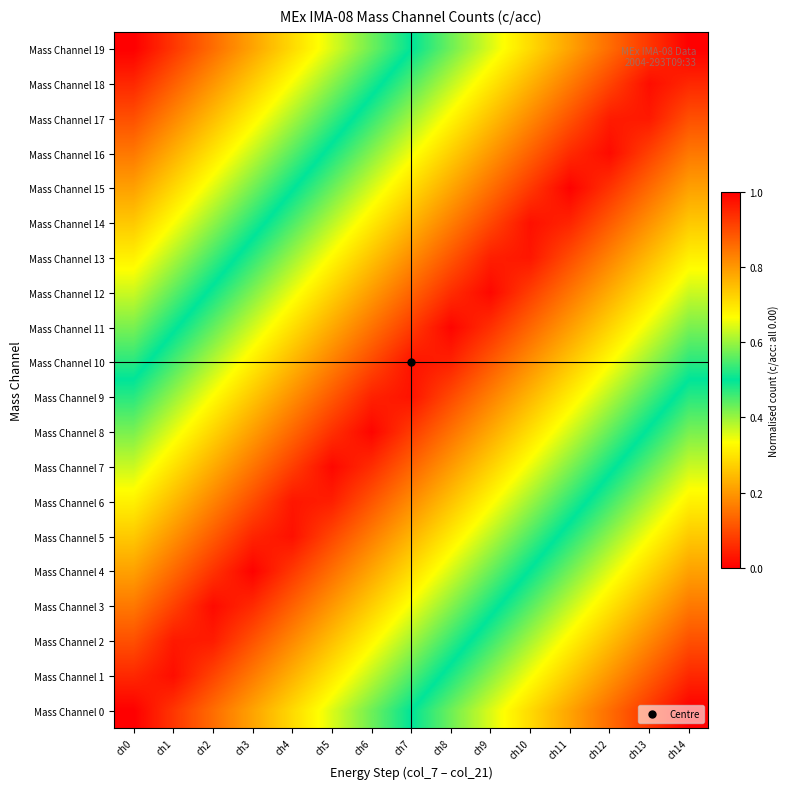

At how many categories does at least one series exceed 0?

15